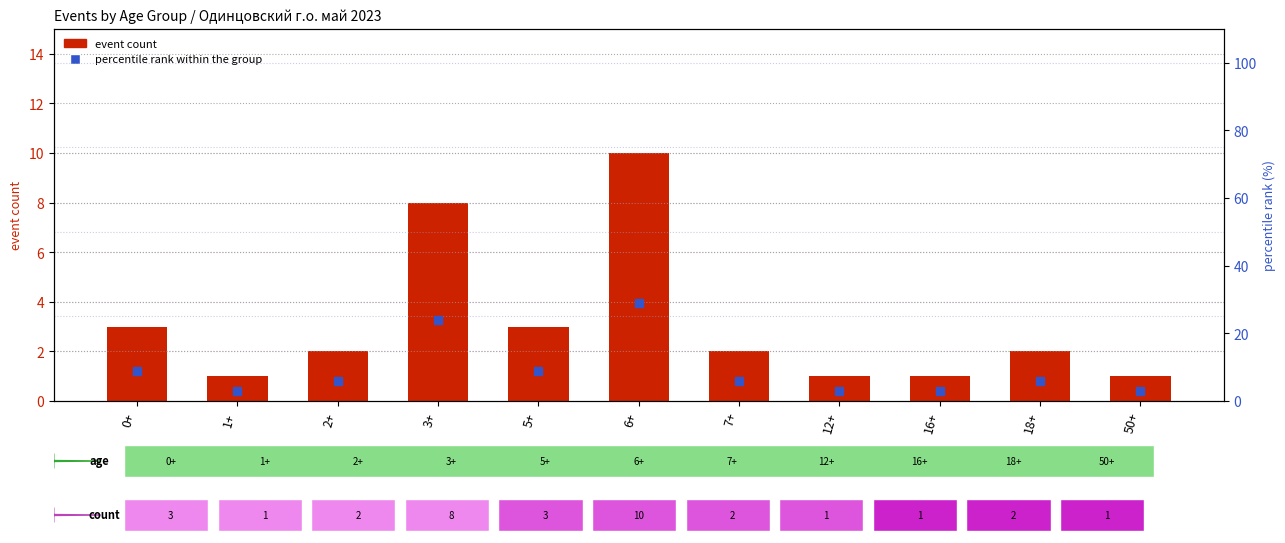

What is the total value across all series at 18+?

8